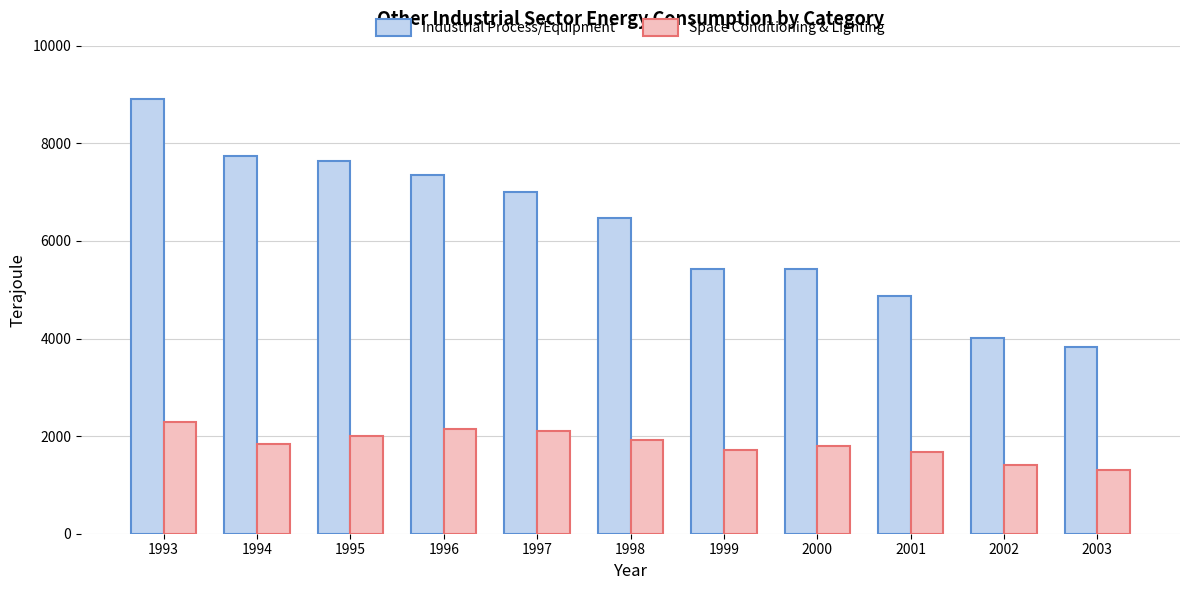

At which label does Industrial Process/Equipment first exceed 6470?

1993